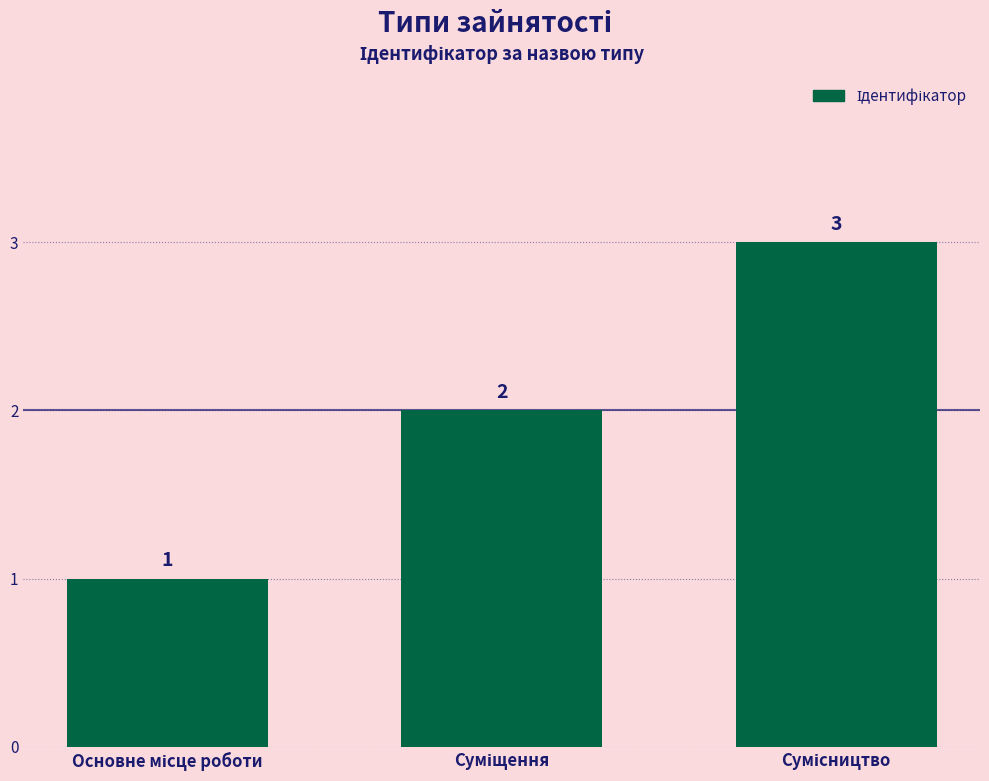

How many data points are less than 2?

1